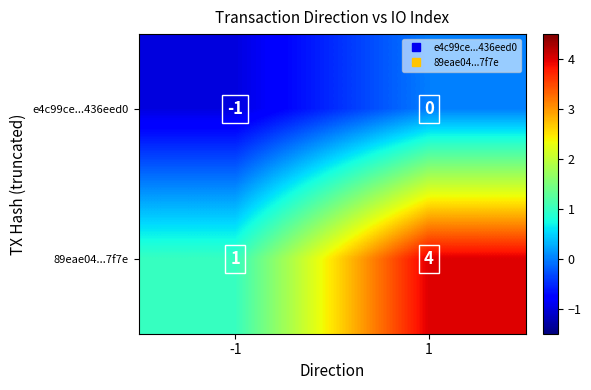

List the series in order of their peak value, lowest first.

e4c99ce...436eed0, 89eae04...7f7e